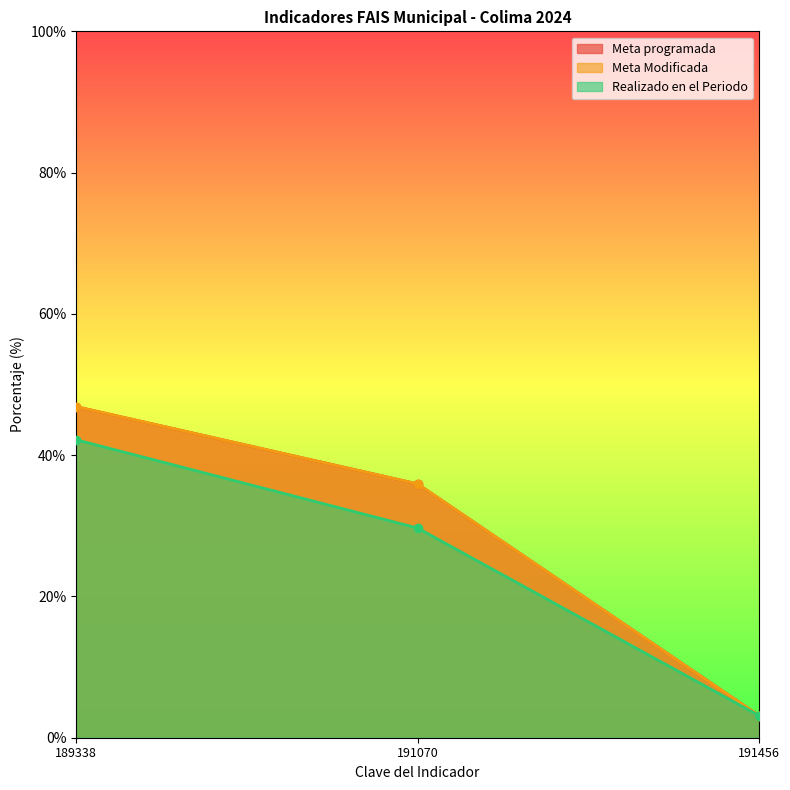

What is the smallest value displayed?

3.1